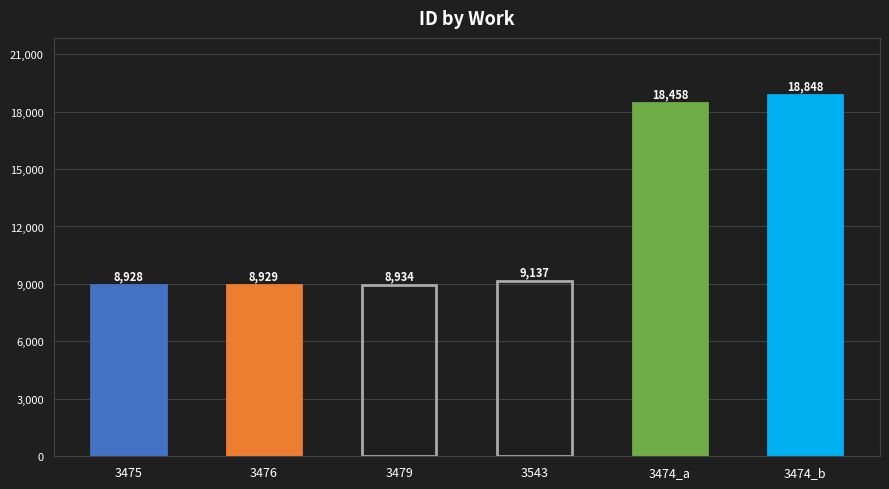

Reading left to right, transcribe all the data shown in this chart.

3475=8928	3476=8929	3479=8934	3543=9137	3474_a=18458	3474_b=18848